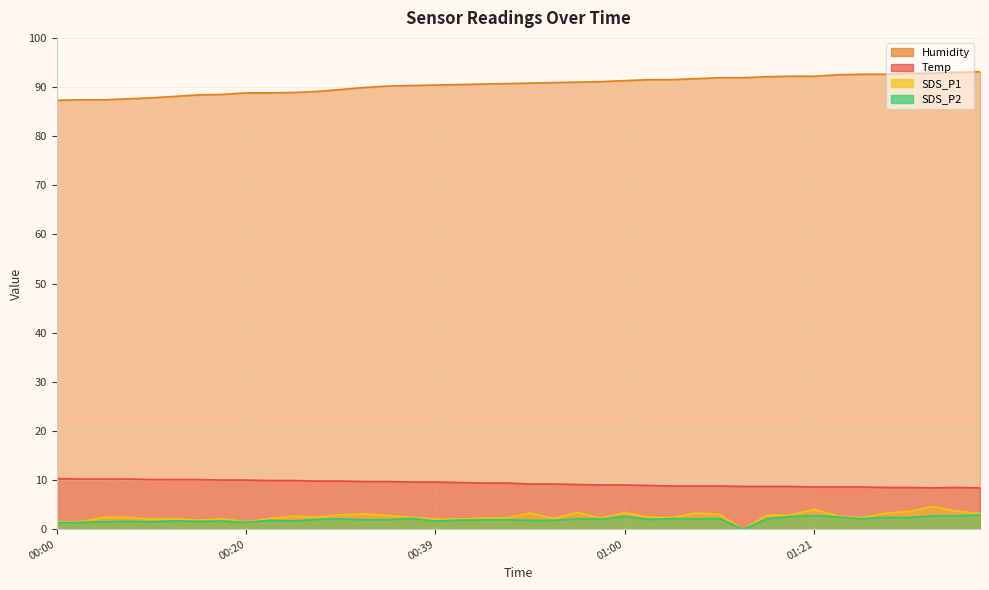

Which label corresponds to the smallest value in the chart?

01:13